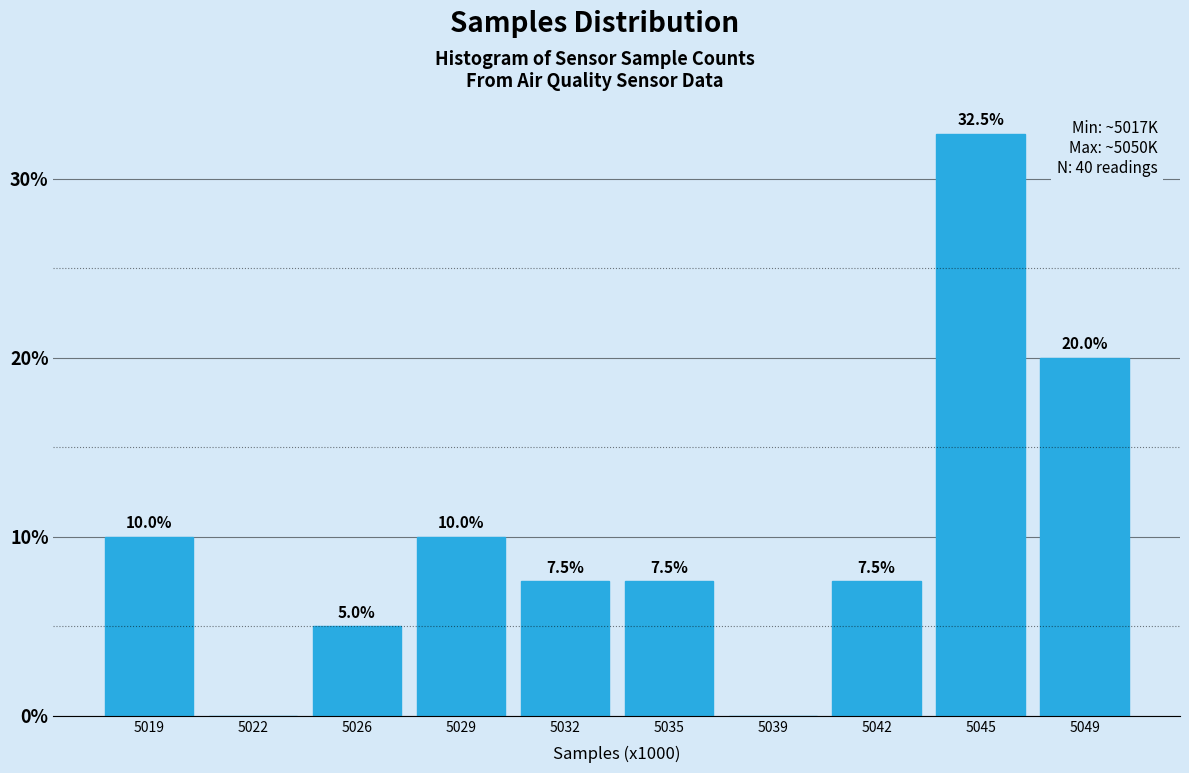

Reading left to right, extract all data points from this chart.

5019=10.0	5022=0.0	5026=5.0	5029=10.0	5032=7.5	5035=7.5	5039=0.0	5042=7.5	5045=32.5	5049=20.0